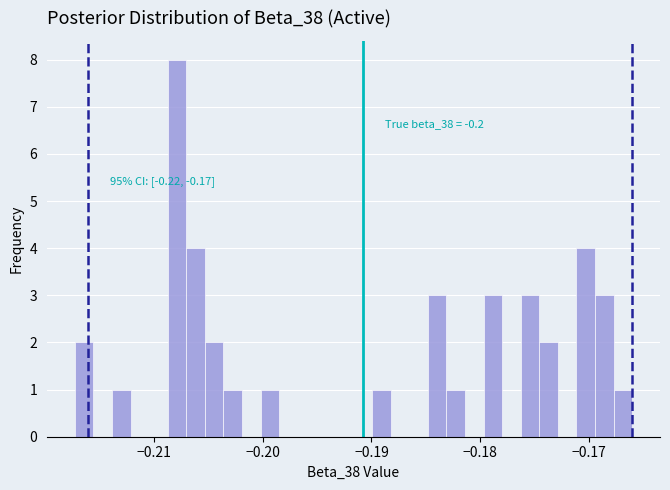

Read against the x-axis, roughly where is the centre of the tallest bar?

-0.208